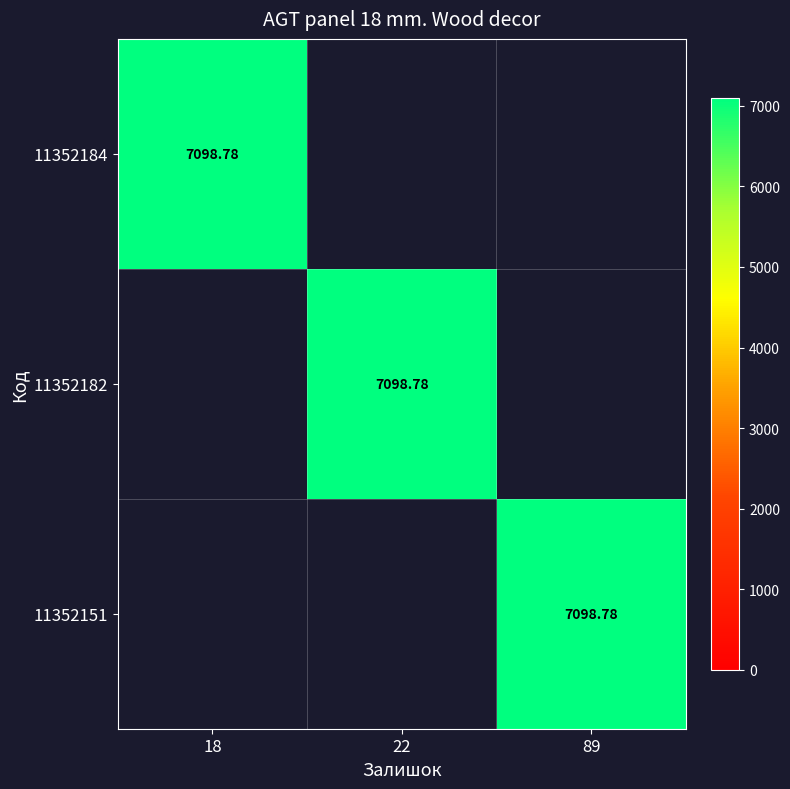

What is the total value across all series at 89?

7098.8